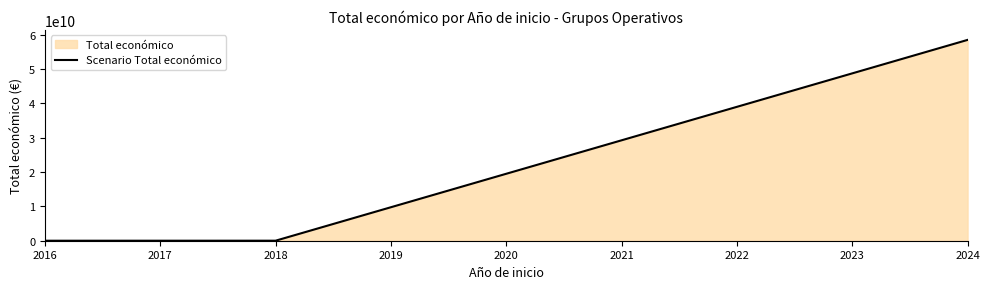

Is it true that the value at 2016 is 35810?

False